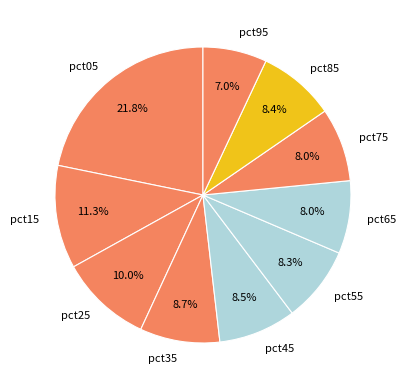

To the nearest percent, what portion does pct35 represent?

9%